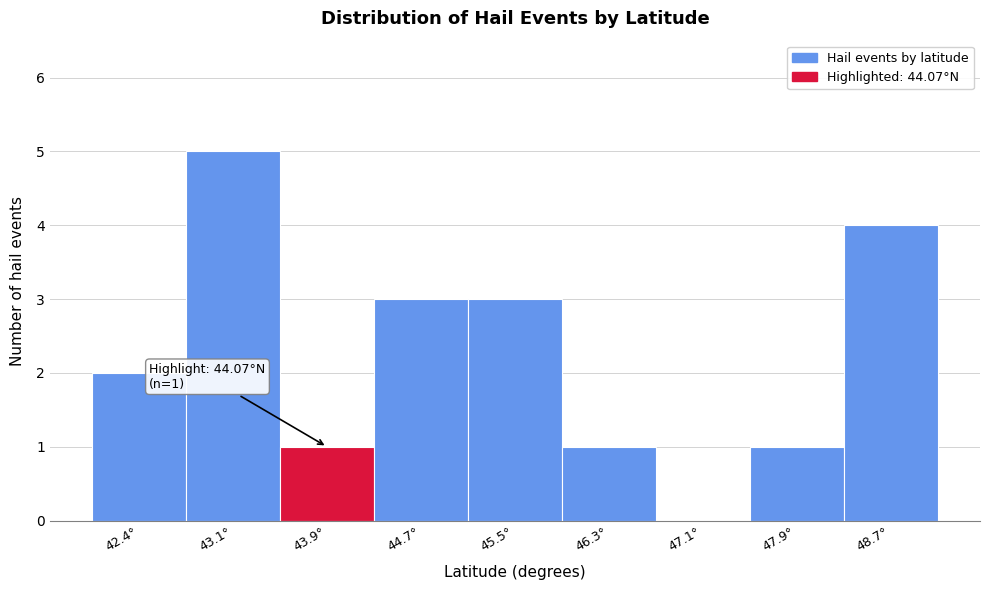

Reading left to right, what are all the values shown in this chart?

42.4°=2	43.1°=5	43.9°=1	44.7°=3	45.5°=3	46.3°=1	47.1°=0	47.9°=1	48.7°=4